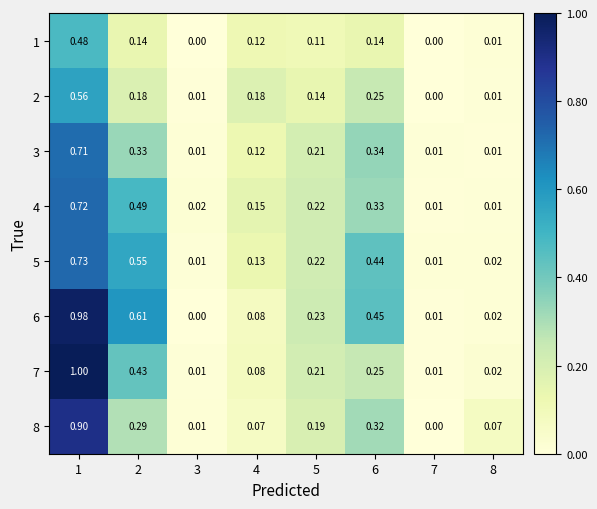

Is the value of 1 at 6 greater than the value of 3 at 7?

Yes